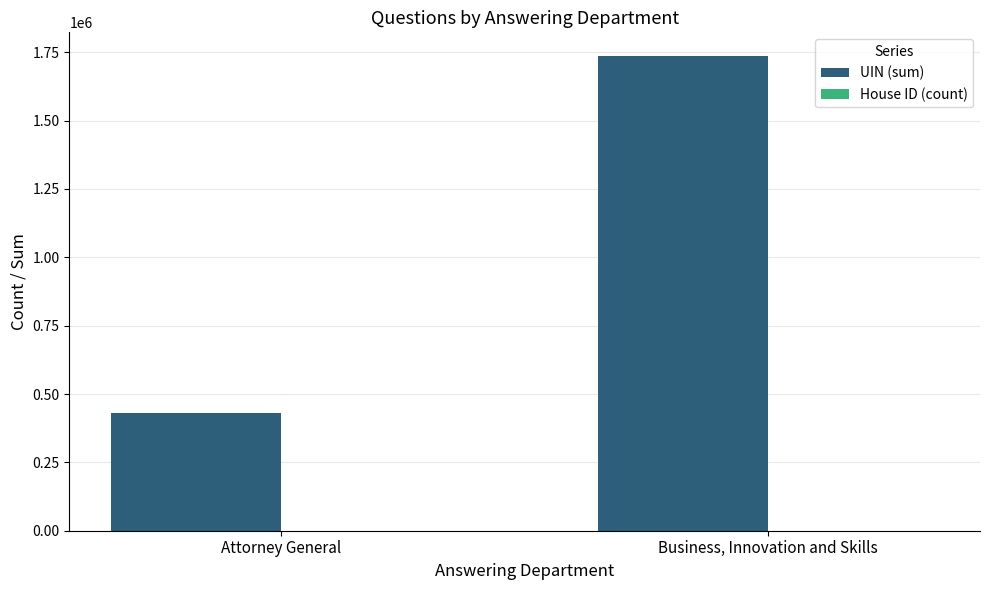

What is the sum of all UIN (sum) values?

2166887